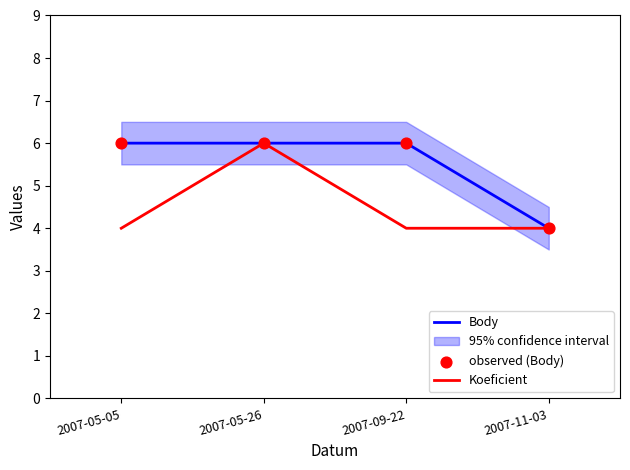

Which series reaches the maximum Y coordinate?

Body